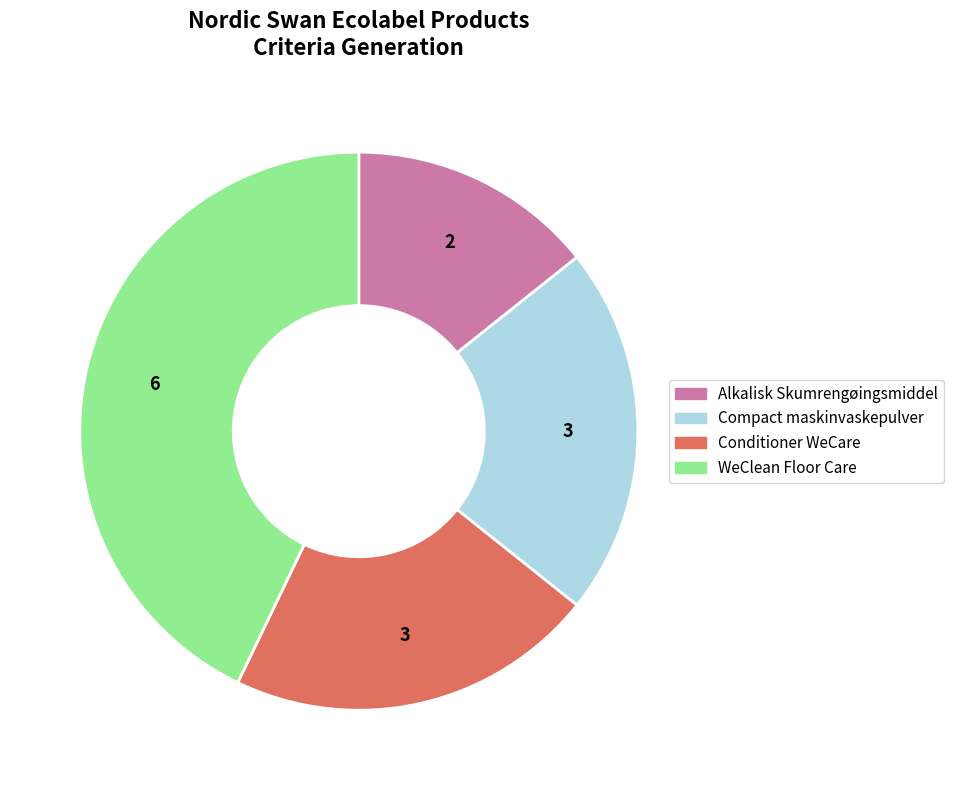

Which category has the smallest portion of the pie?

Alkalisk Skumrengøingsmiddel